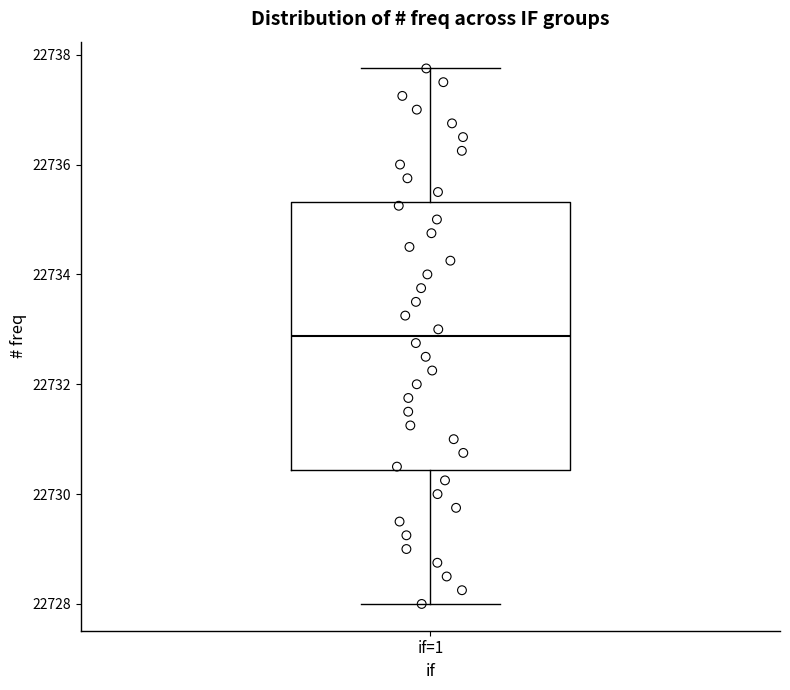

Transcribe this box plot: give where the median line is, the range the box spans, and where the two whiskers end, as read against the y-axis. The values are not printed on the chart, so give them approximately, as read against the axis.

median 22732.8, box 22730.4 to 22735.4, whiskers 22728.0 to 22737.8